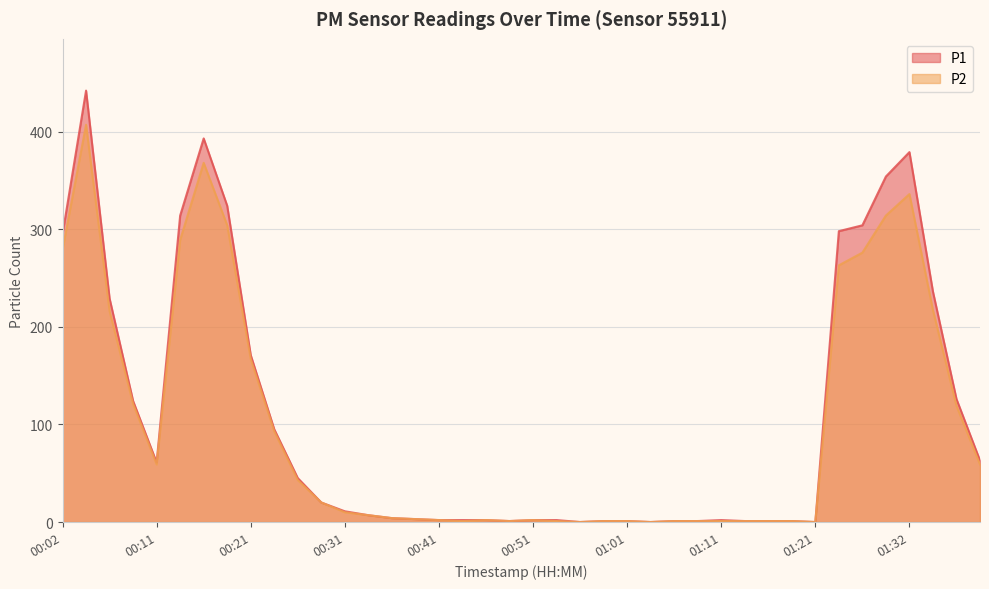

In P1, how many points are lower than both neighbors (excluding endpoints)?

5